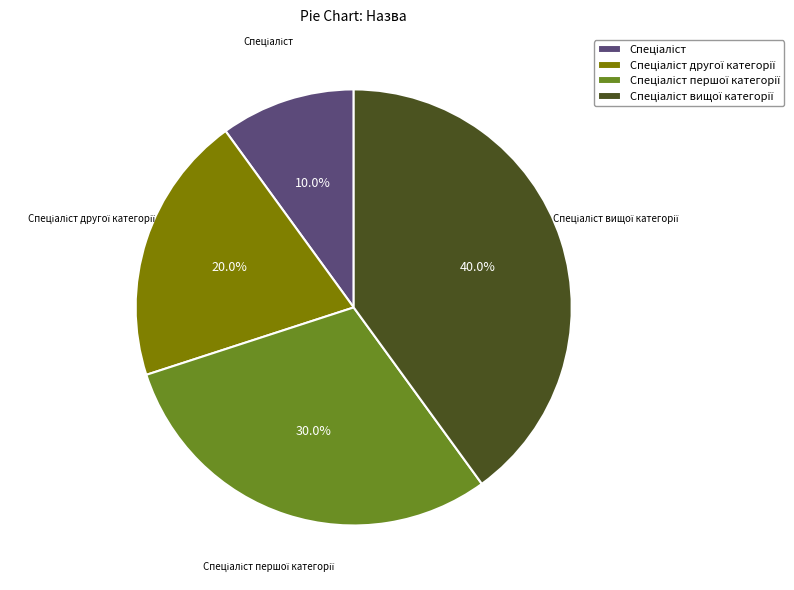

Does any single category account for the majority?

No